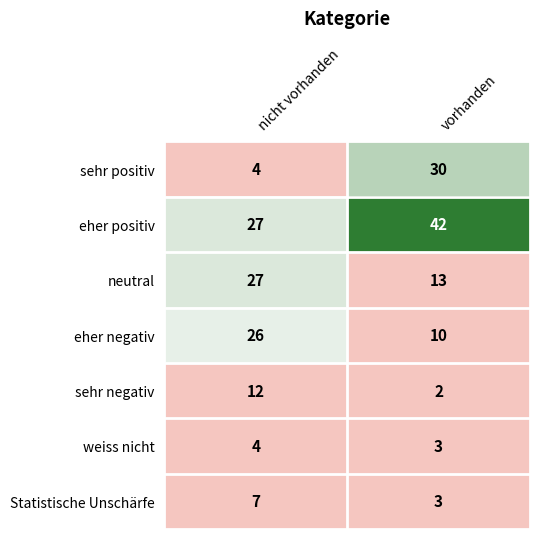

What value does the sehr negativ series have at nicht vorhanden, to the nearest 10?

10